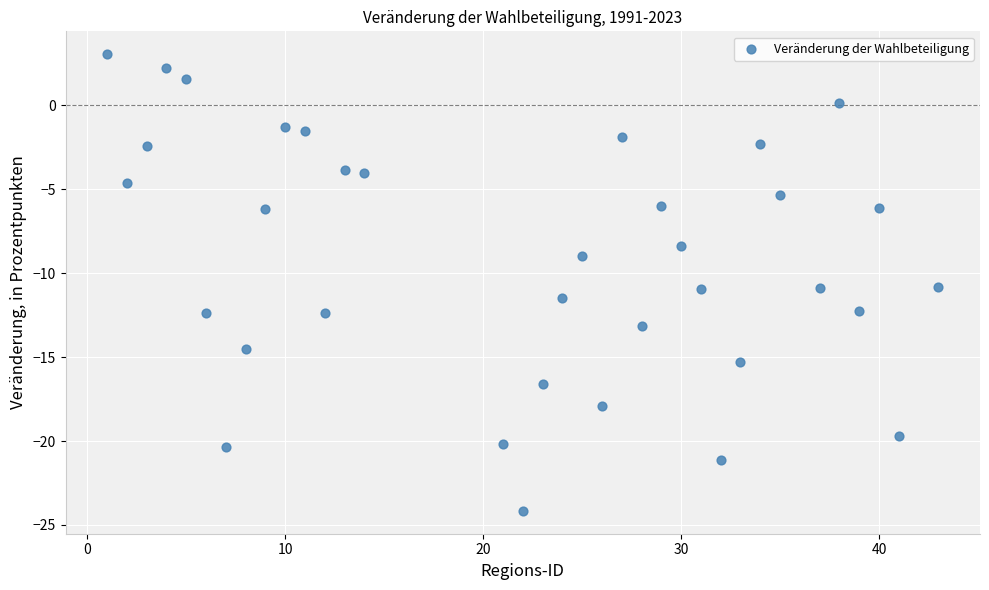

What is the range of X values (max minus min)?

42.0